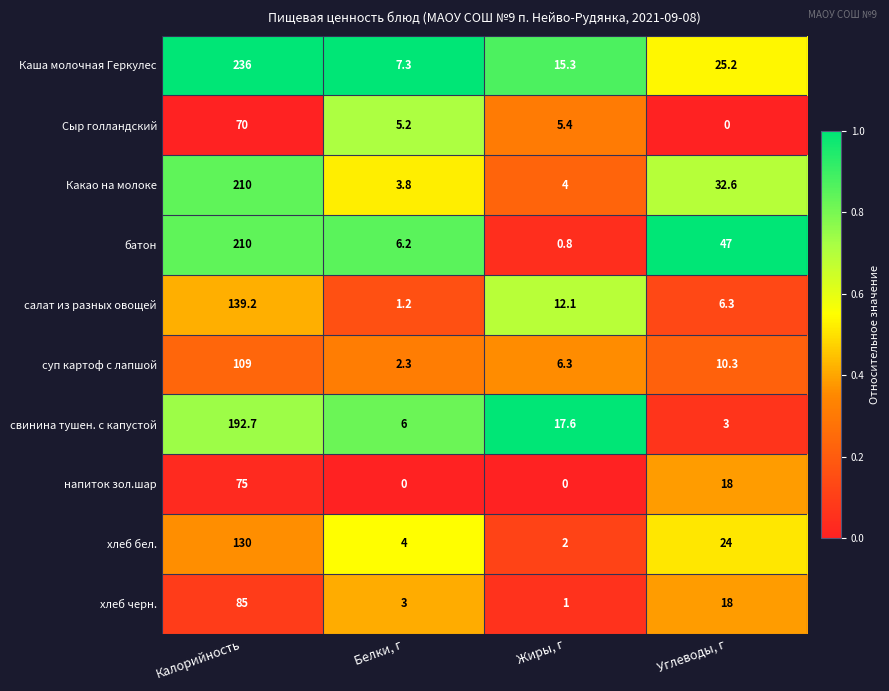

What is the difference between the maximum and second lowest values in the Какао на молоке series?

206.0